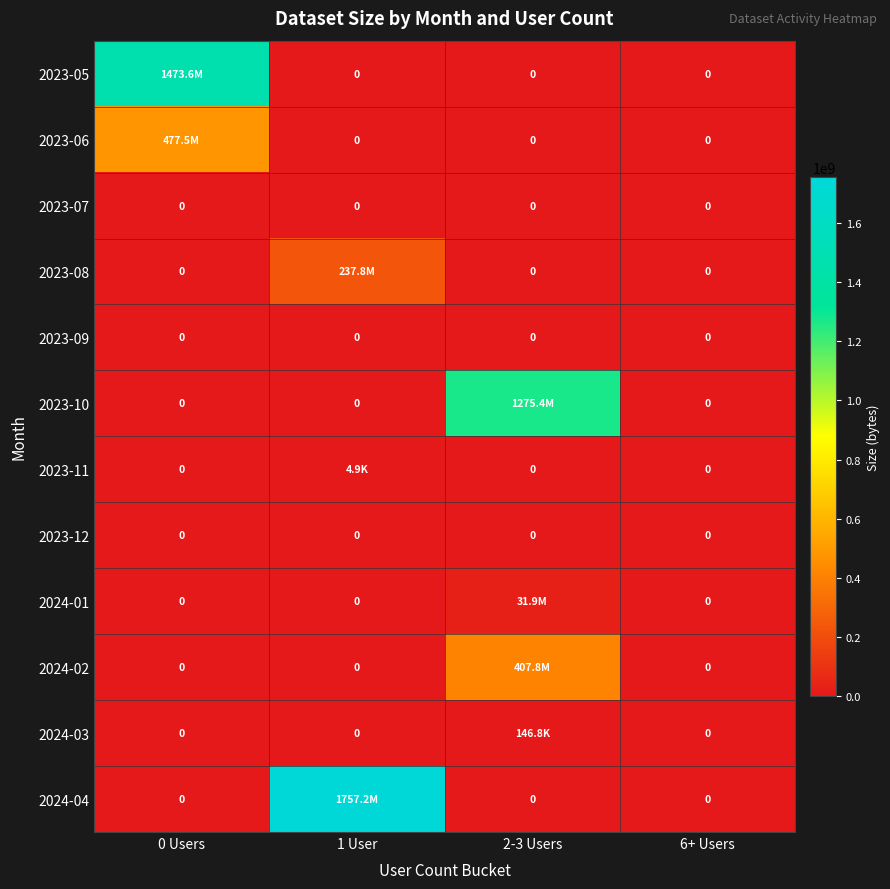

The value of 2023-09 at 2-3 Users is 0. True or false?

True